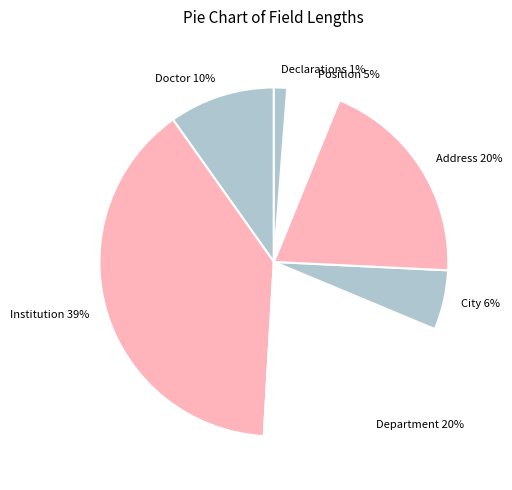

What percentage is the Doctor slice, to the nearest percent?

10%